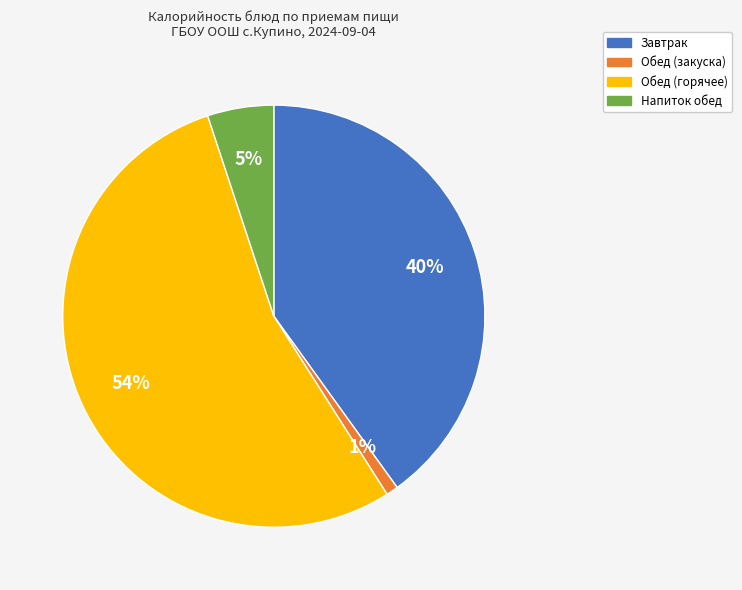

Is there a majority slice in this chart?

Yes